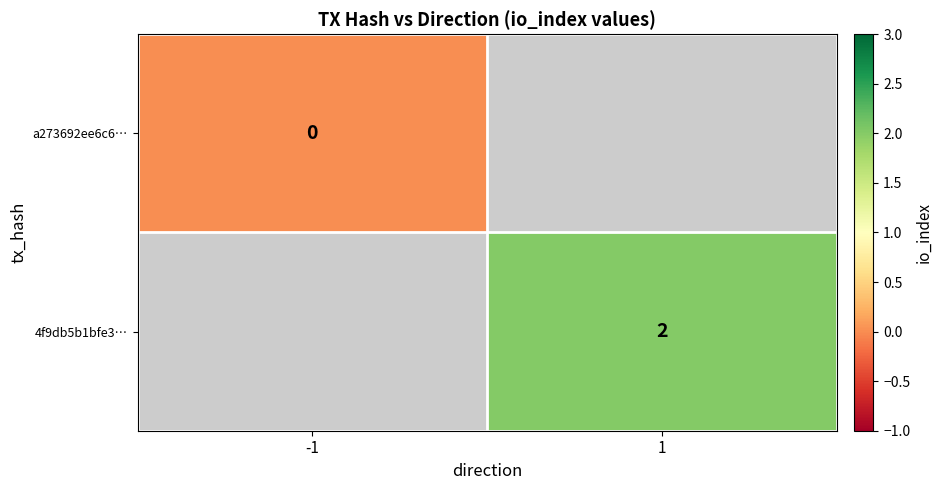

The 4f9db5b1bfe3… series shows 2 at 1. True or false?

True